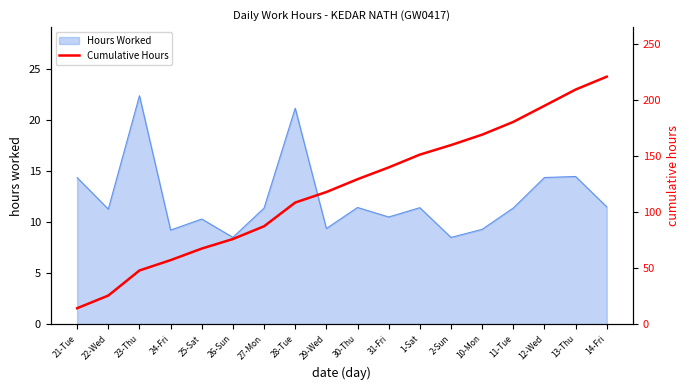

Does the chart have visible grid lines?

No